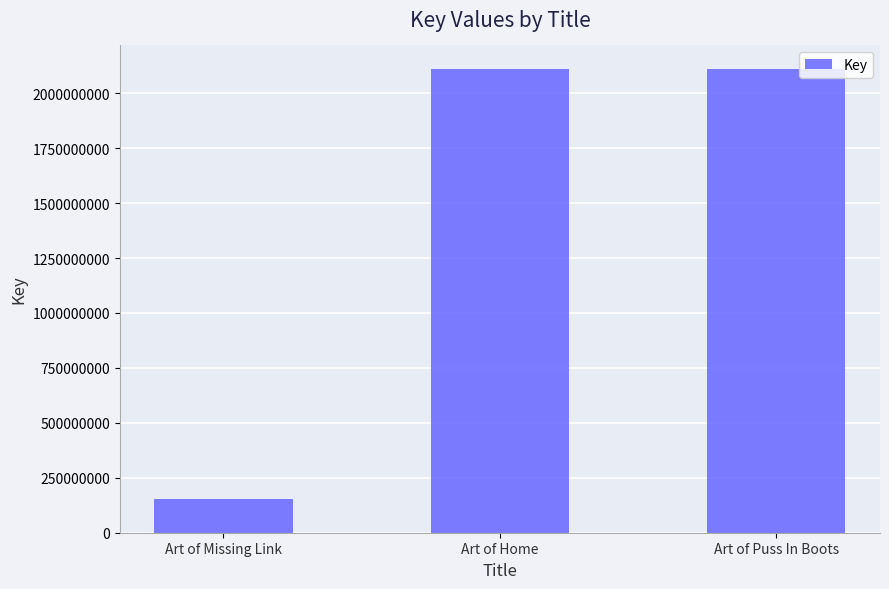

What position from the left is Art of Puss In Boots?

3